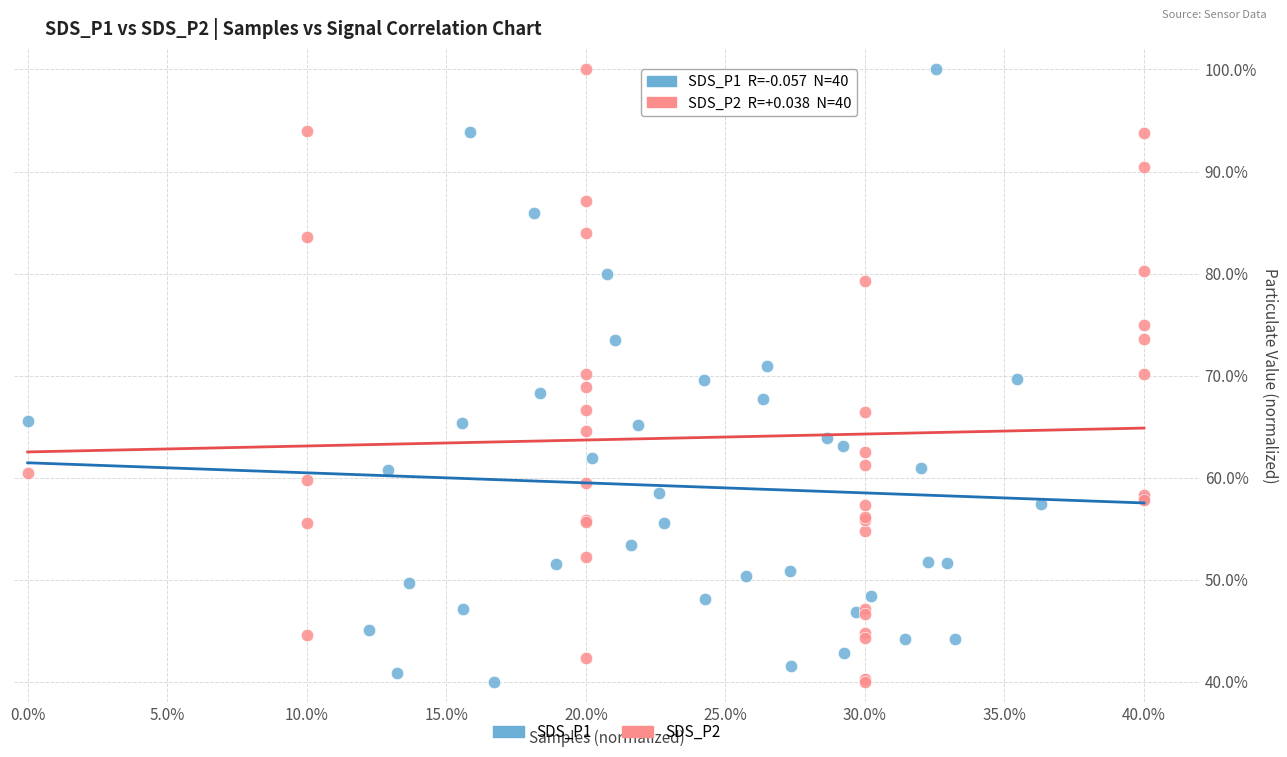

What are all the series names shown in the legend?

SDS_P1, SDS_P2